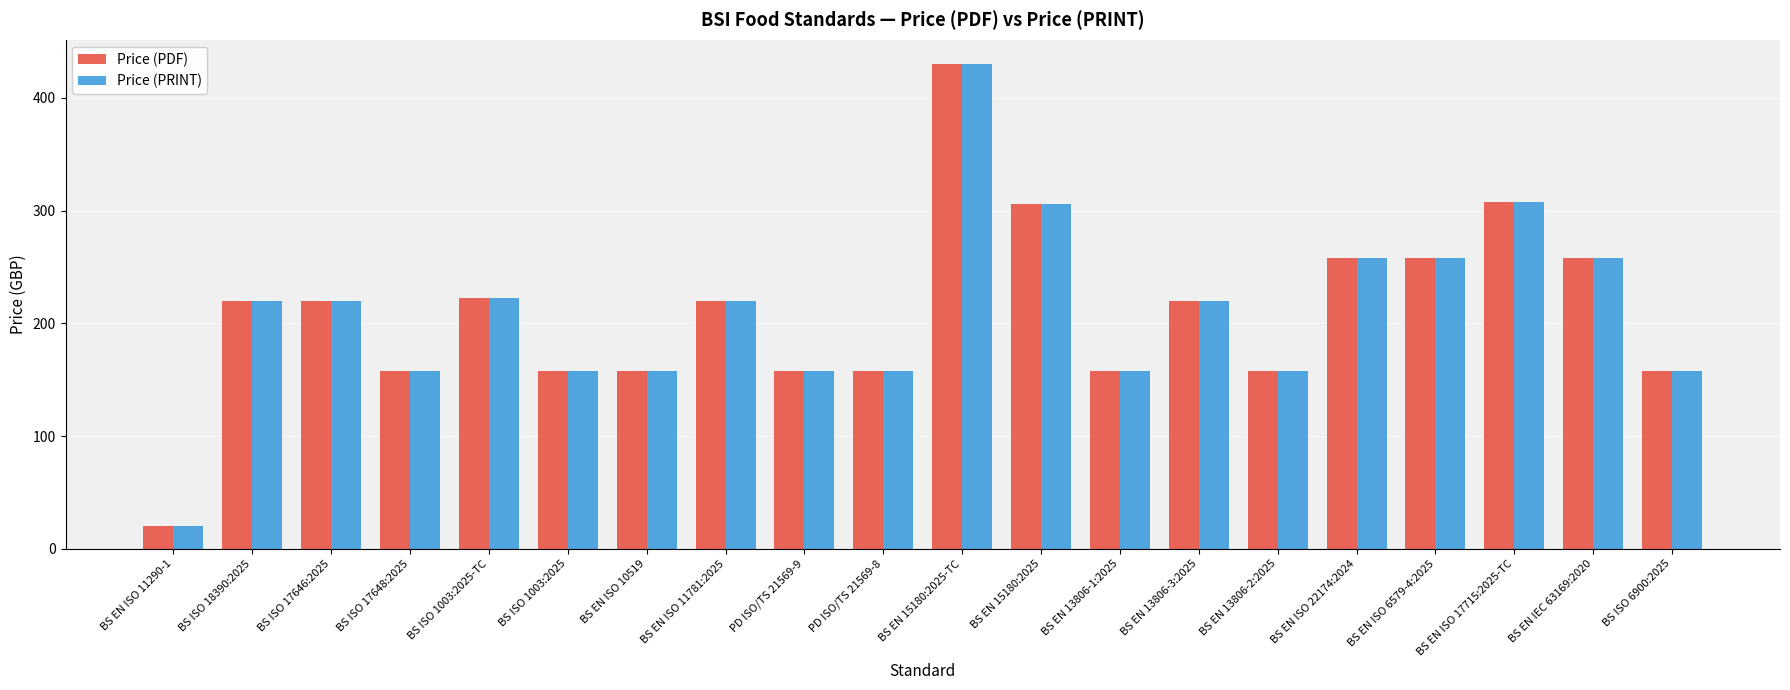

What value does the Price (PRINT) series have at PD ISO/TS 21569-8, to the nearest 5?

160